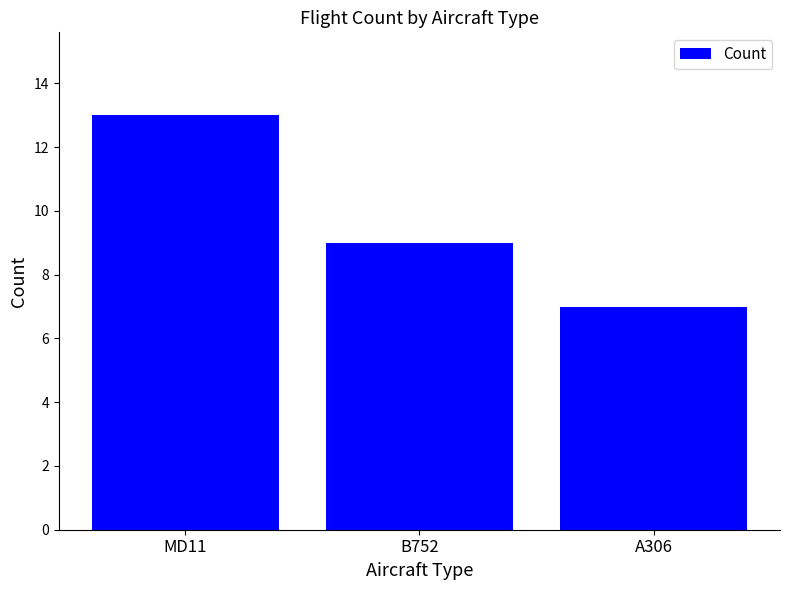

How many bars are there in total?

3